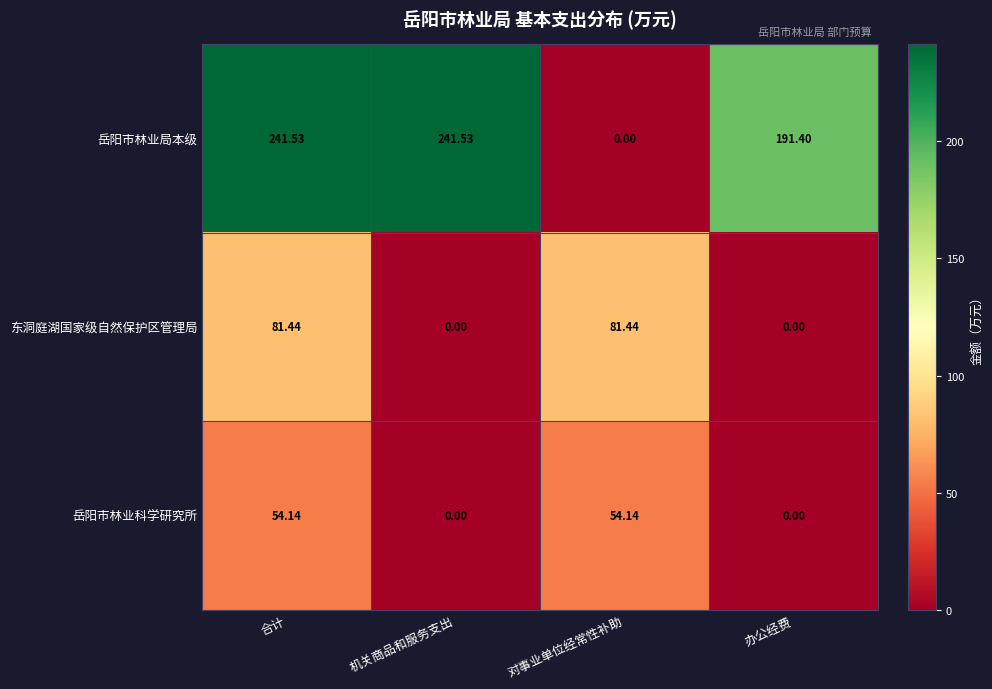

At which label is 岳阳市林业局本级 closest to 120?

办公经费